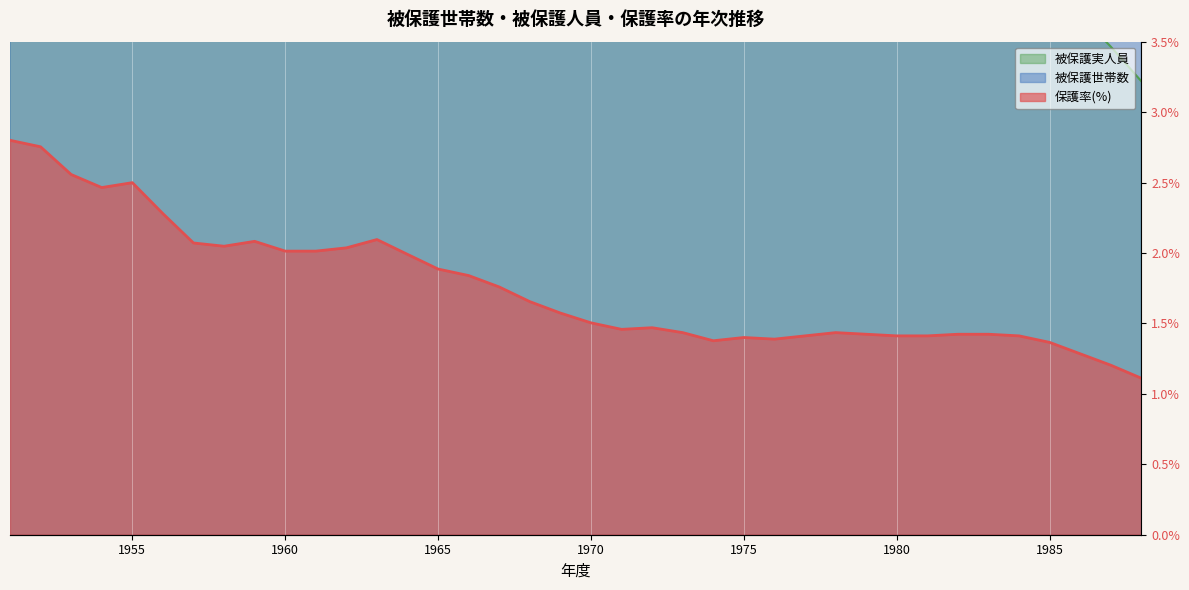

The 被保護実人員 series shows 3.5 at 1984. True or false?

True